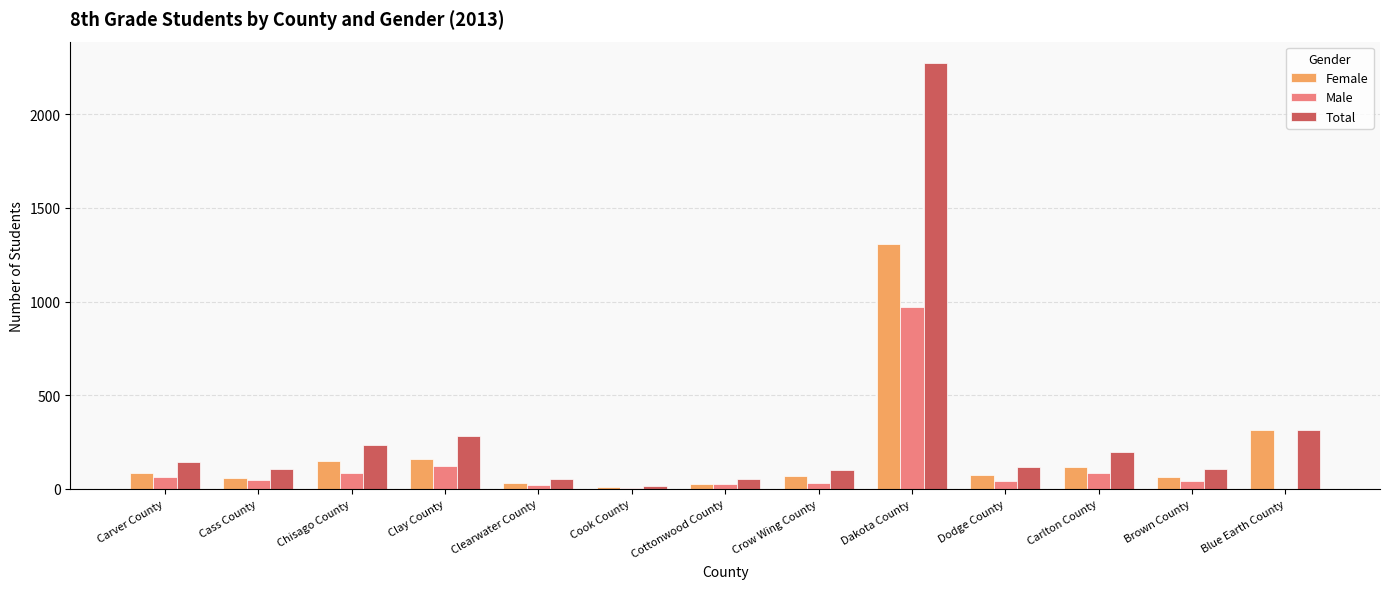

True or false: Female has a value of 157 at Clay County.

True